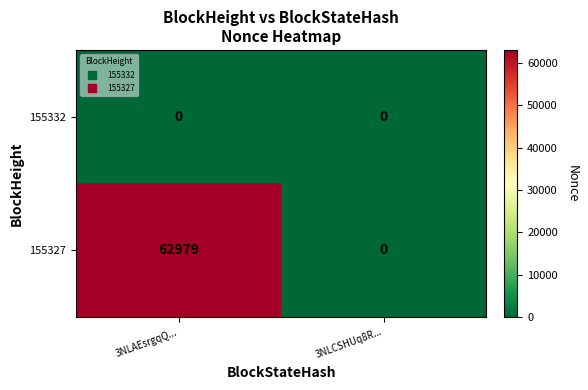

Which series changed the most between 3NLAEsrgqQ... and 3NLCSHUq8R...?

155327